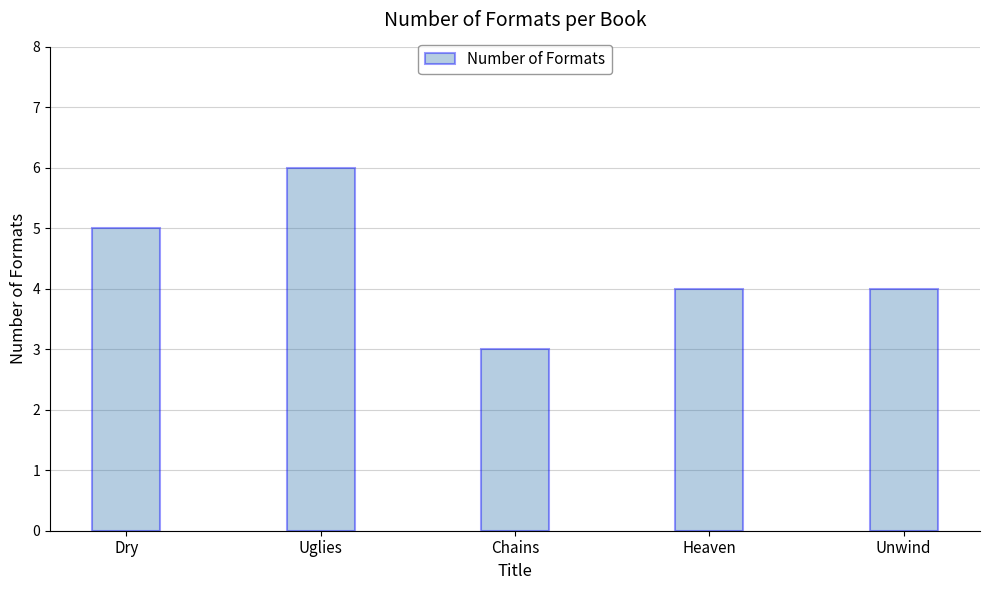

Is it true that the value at Heaven is 4?

True